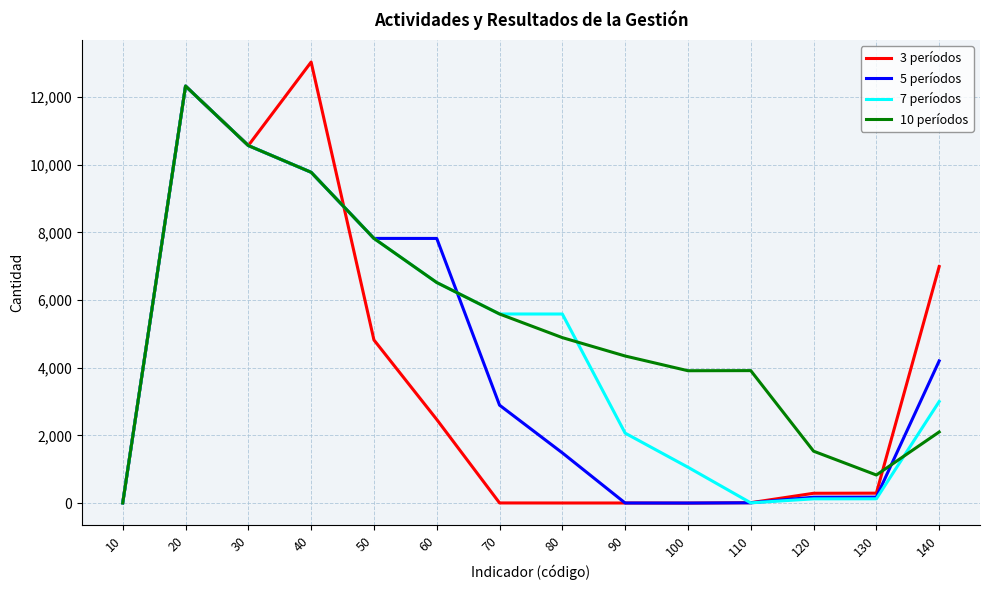

Which series has the largest range (max minus min)?

3 períodos